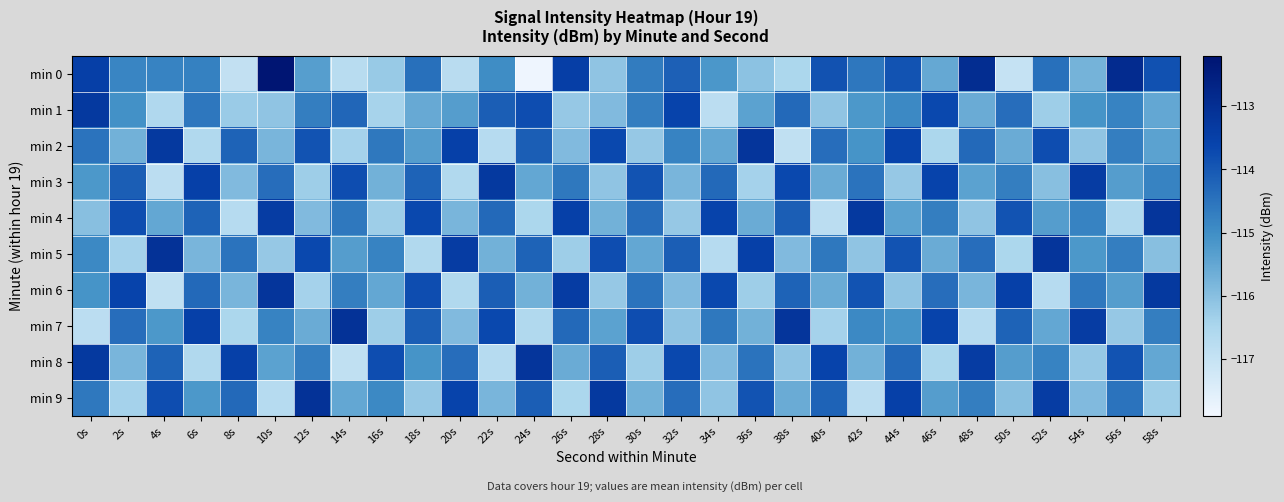

List the series in order of their peak value, lowest first.

min 3, min 1, min 2, min 4, min 6, min 8, min 5, min 7, min 9, min 0